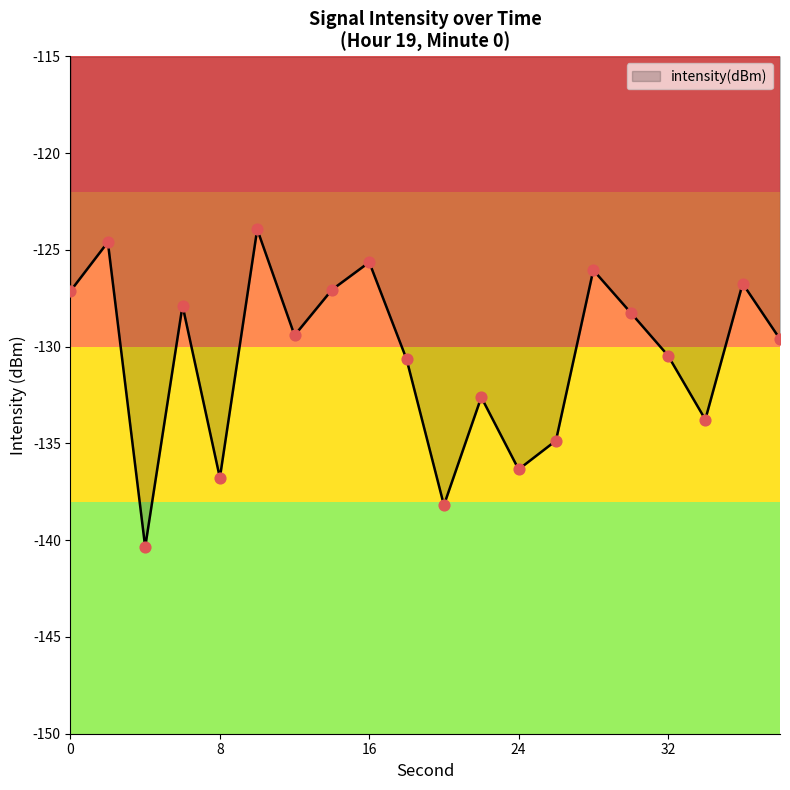

What is the smallest value displayed?

-140.4